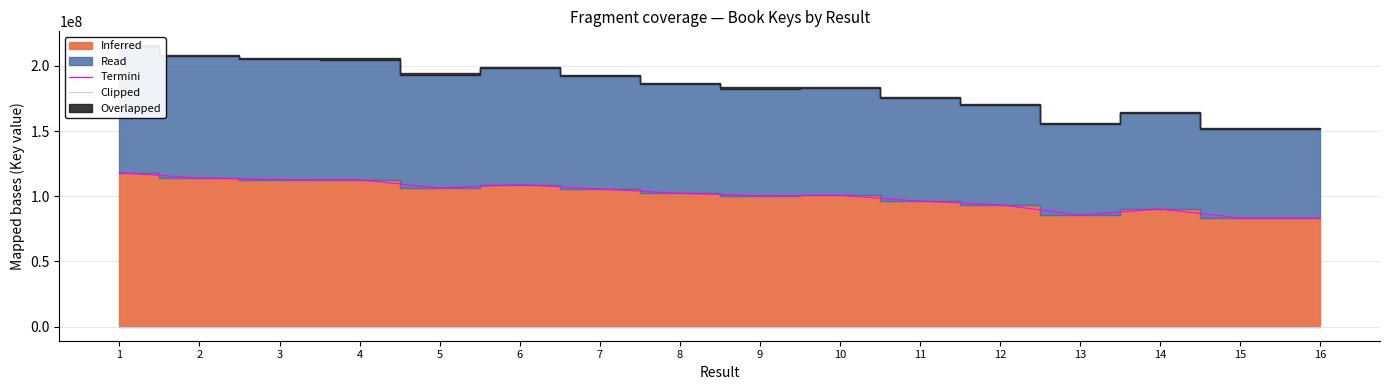

True or false: Clipped and Termini intersect in this chart.

False